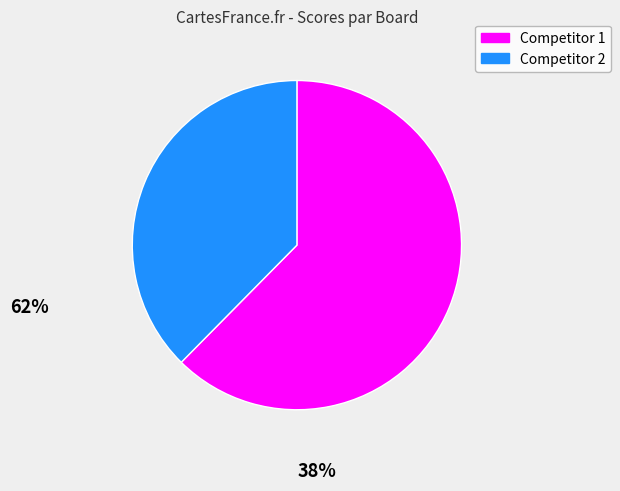

Is there any slice that represents more than half of the pie?

Yes